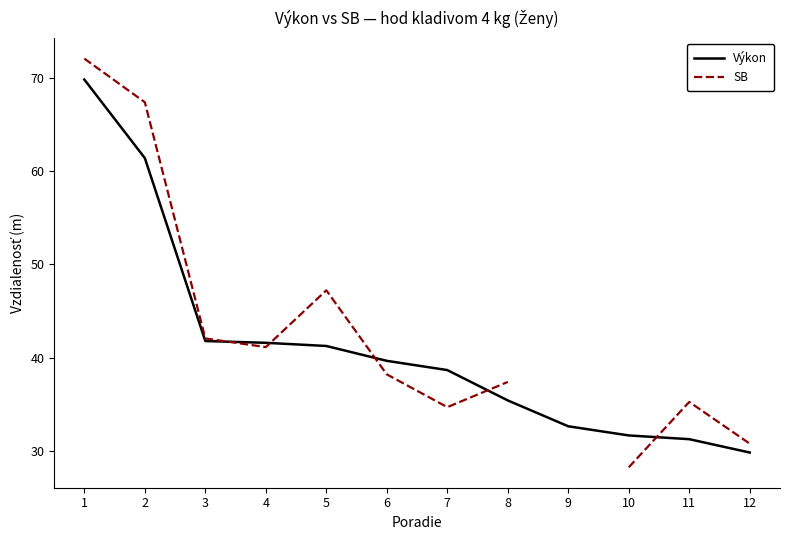

How many values in the SB series exceed 41?

5